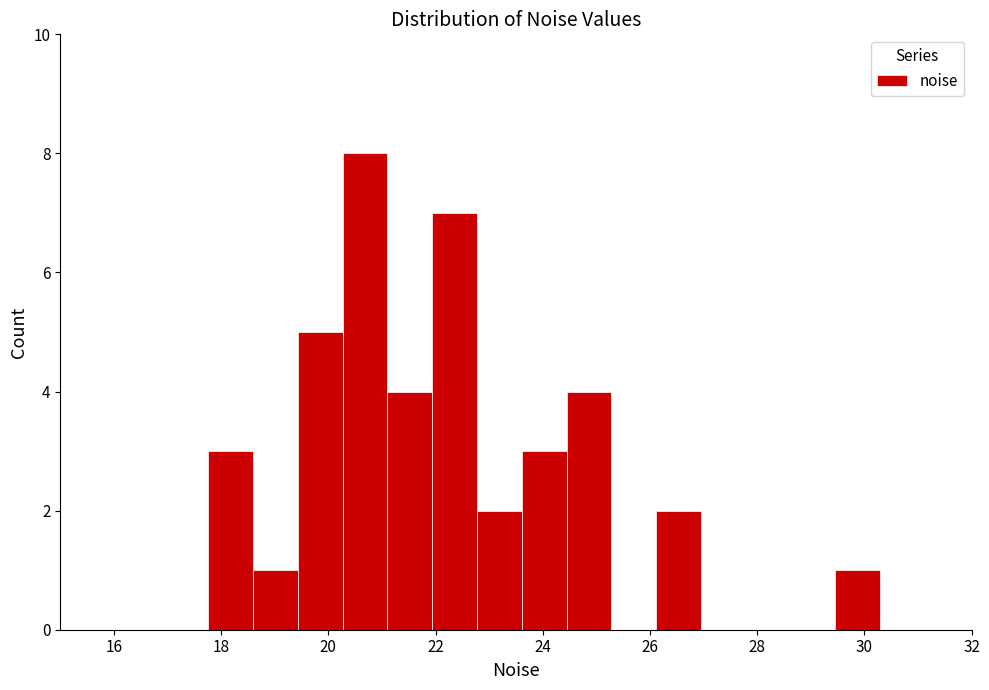

How tall is the bar that spans 19.4 to 20.2 on the x-axis? Neither the bar edges nor the heights are printed on the chart, so give them approximately, as read against the axes.

5